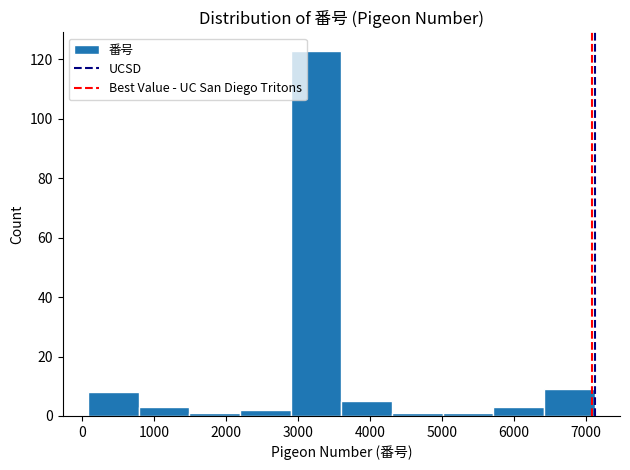

Reading left to right, transcribe this chart: for each bar, give the range it covers on the x-axis and its height. Neither the bar edges nor the heights are printed on the chart, so give them approximately, as read against the axes.

100 to 800: 8
800 to 1500: 4
1500 to 2200: under 2
2200 to 2900: 2
2900 to 3600: 124
3600 to 4300: 6
4300 to 5000: under 2
5000 to 5700: under 2
5700 to 6400: 4
6400 to 7100: 10